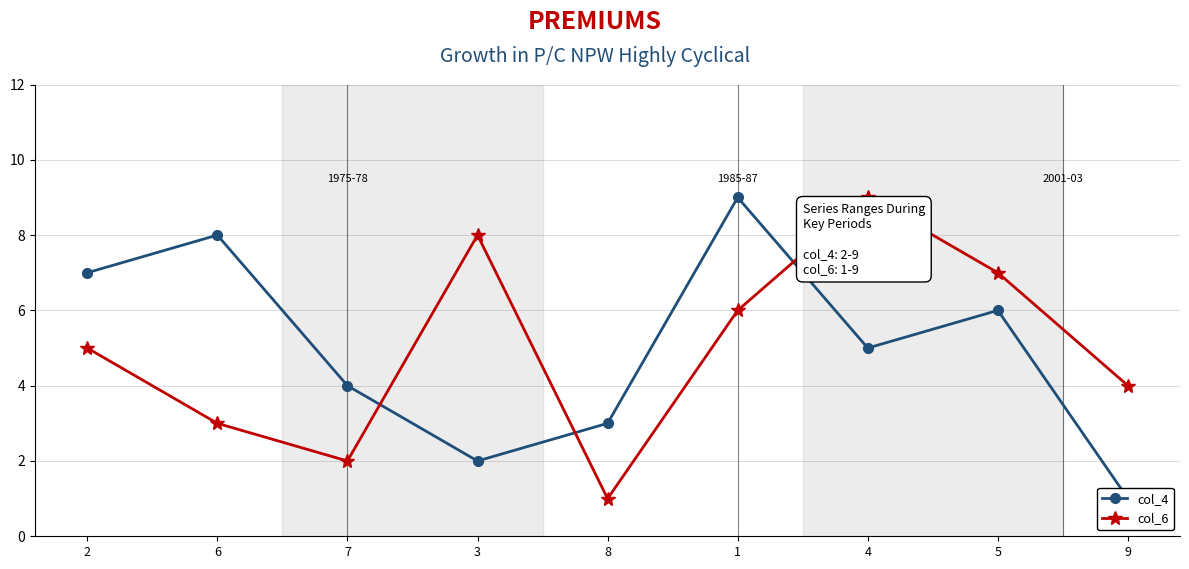

What is the spread (max minus min) of values at 5?

1